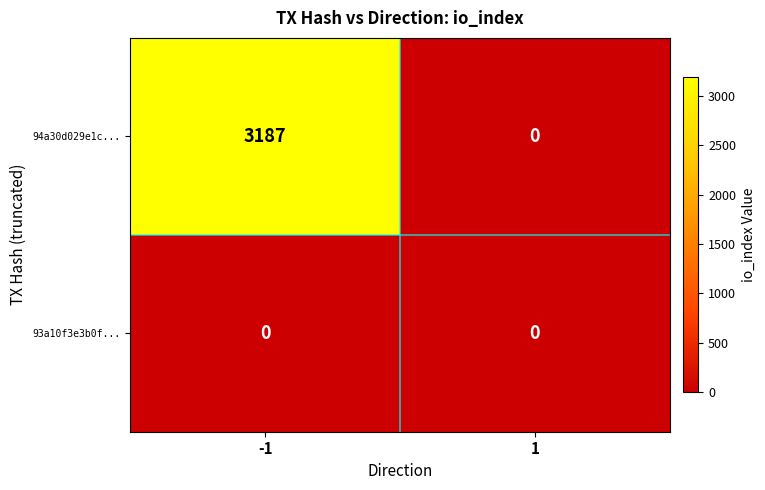

Which series changed the most between -1 and 1?

94a30d029e1c...